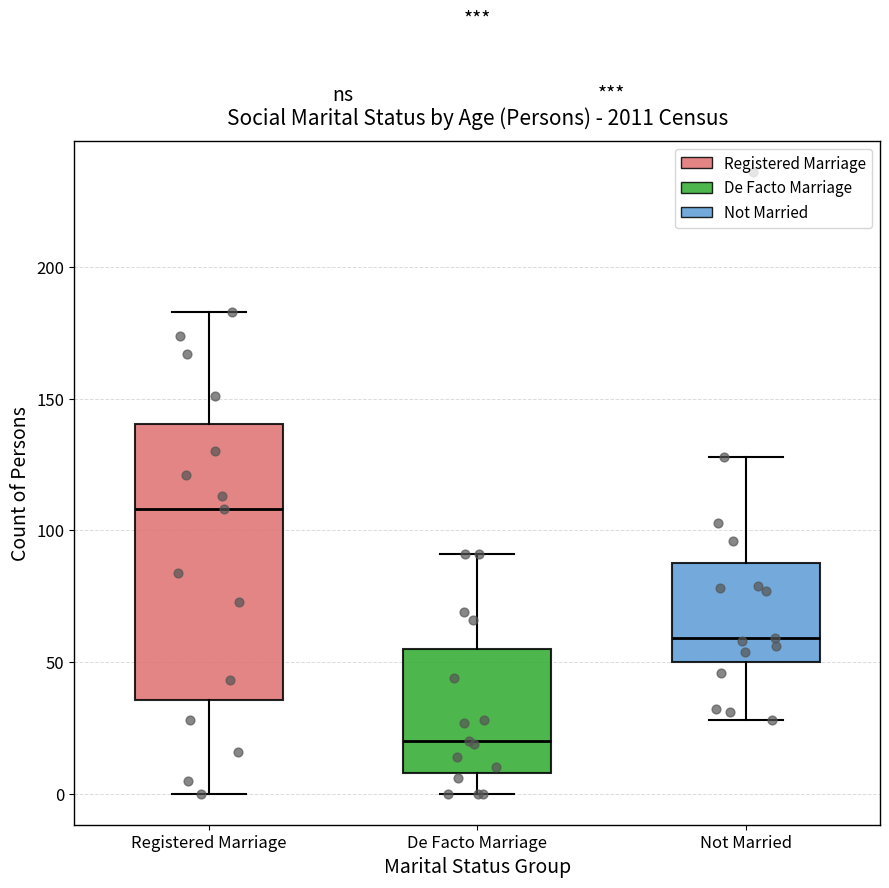

Where is the upper edge of the box for De Facto Marriage on the y-axis? The values are not printed on the chart, so give them approximately, as read against the axis.

55